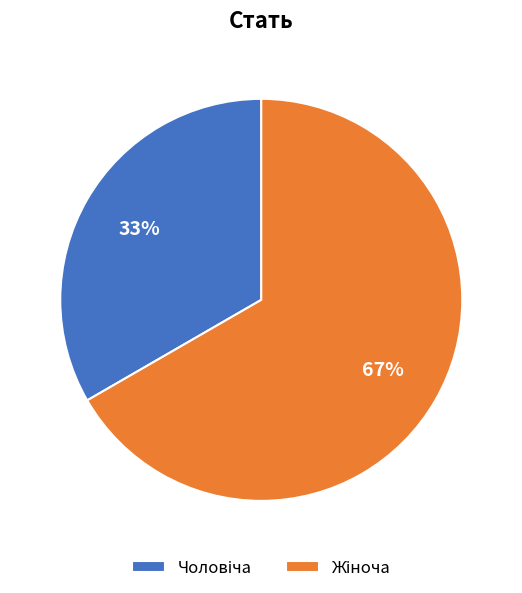

Is there a majority slice in this chart?

Yes